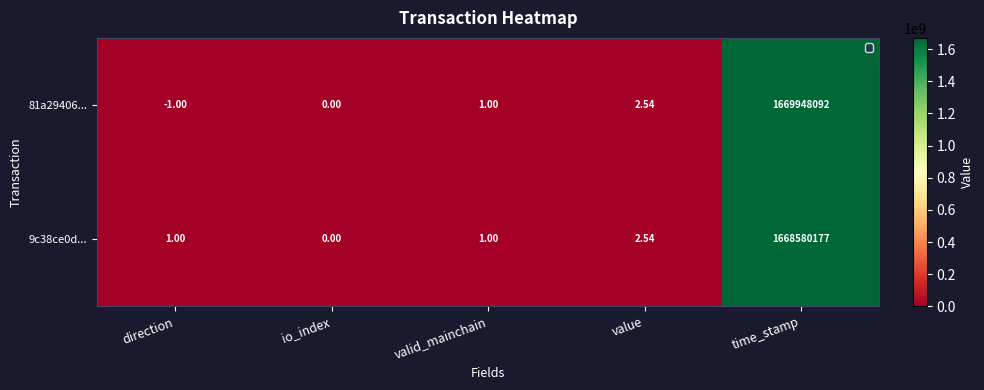

At which label is 9c38ce0d... closest to 834290088?

value